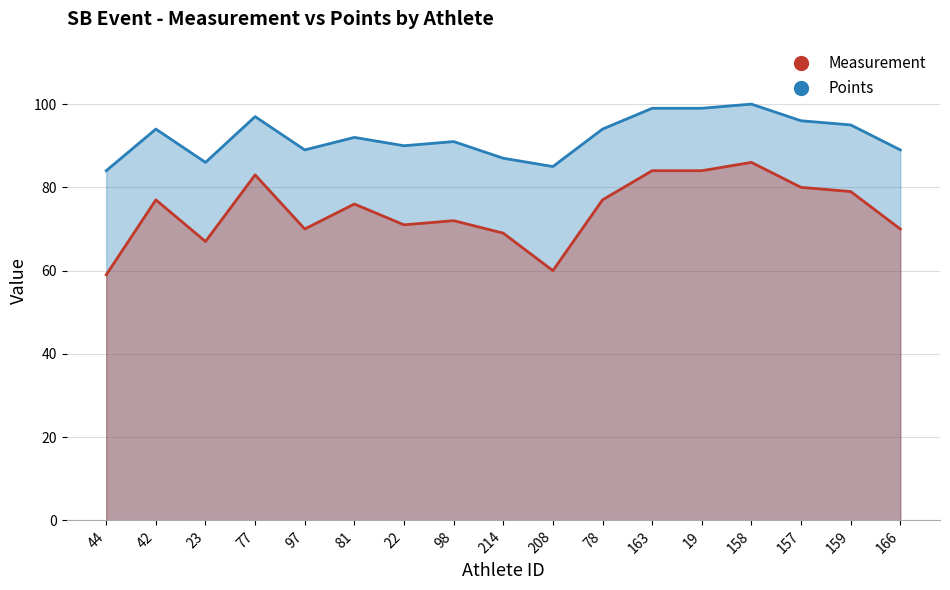

How many data points in Measurement are less than 76?

8